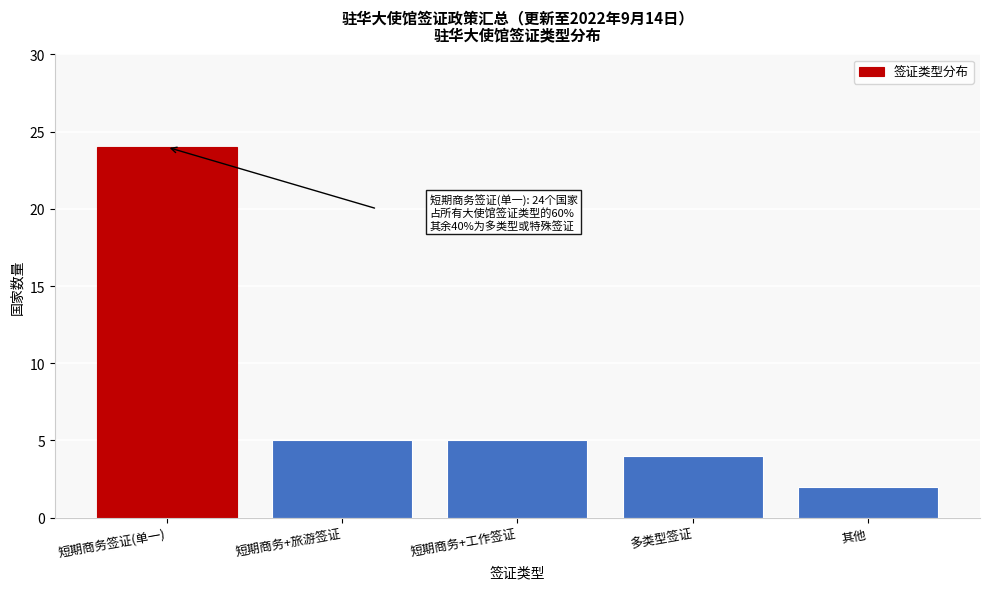

Reading right to left, extract all data points from this chart.

其他=2	多类型签证=4	短期商务+工作签证=5	短期商务+旅游签证=5	短期商务签证(单一)=24